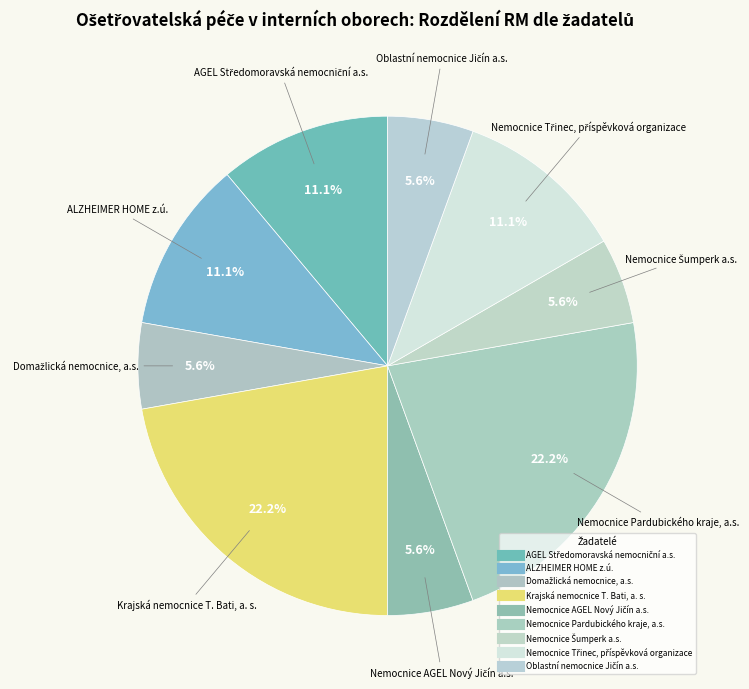

How many slices are in this pie chart?

9